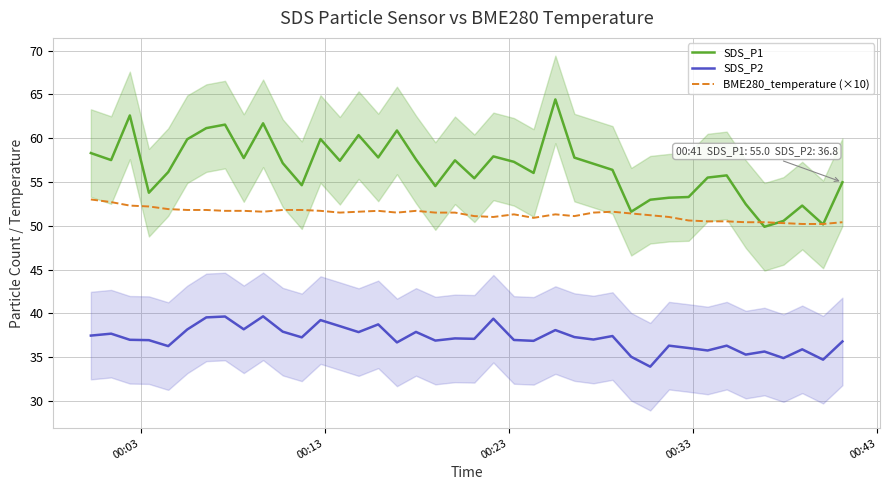

What is the lowest value of the BME280_temperature (×10) series?

50.2